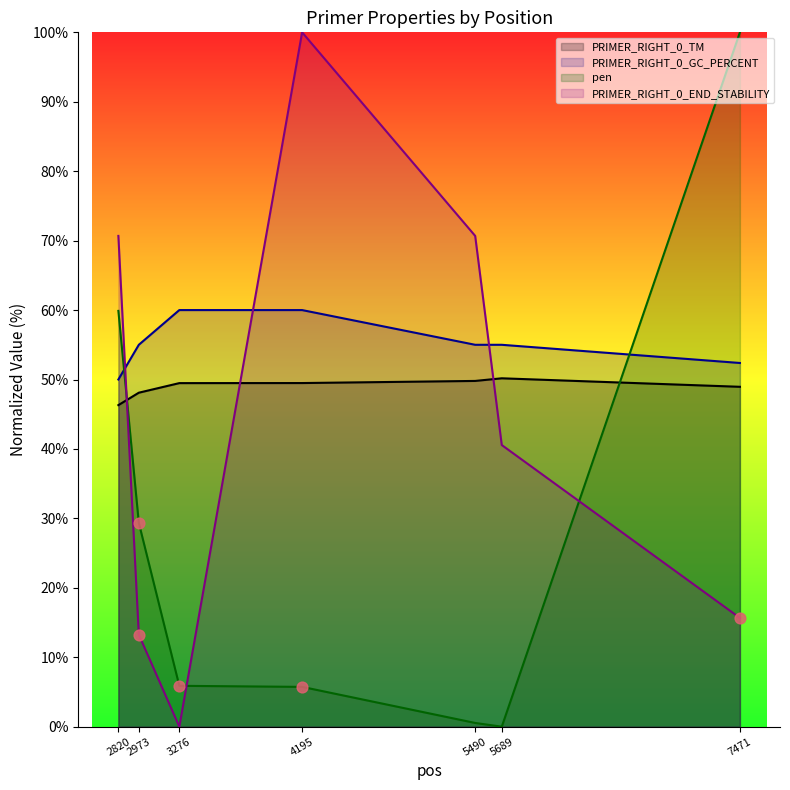

Which series contains the lowest Y value?

pen